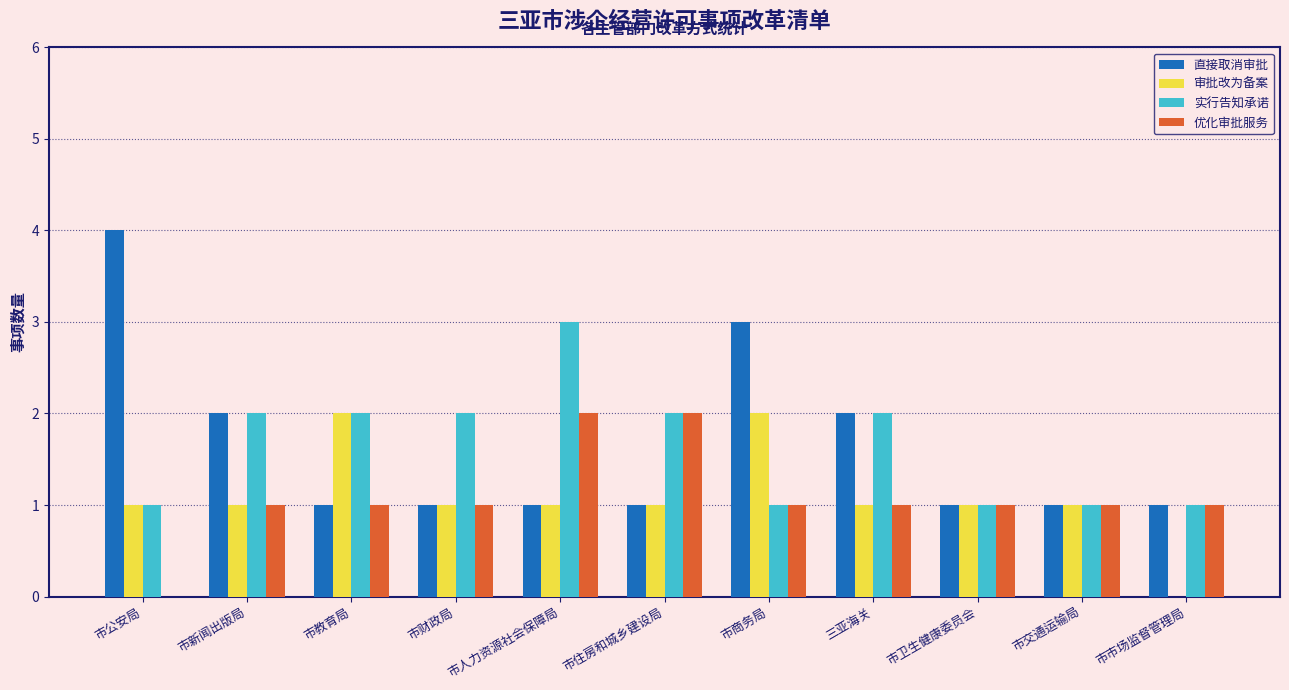

True or false: 直接取消审批 has a value of 1 at 市商务局.

False